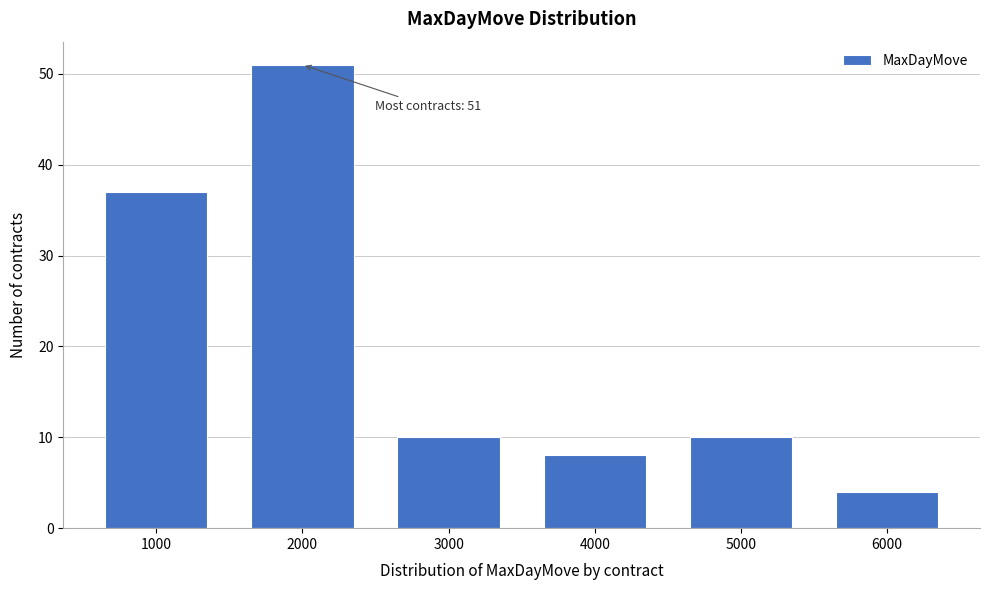

Reading left to right, list all the values displayed in this chart.

37	51	10	8	10	4